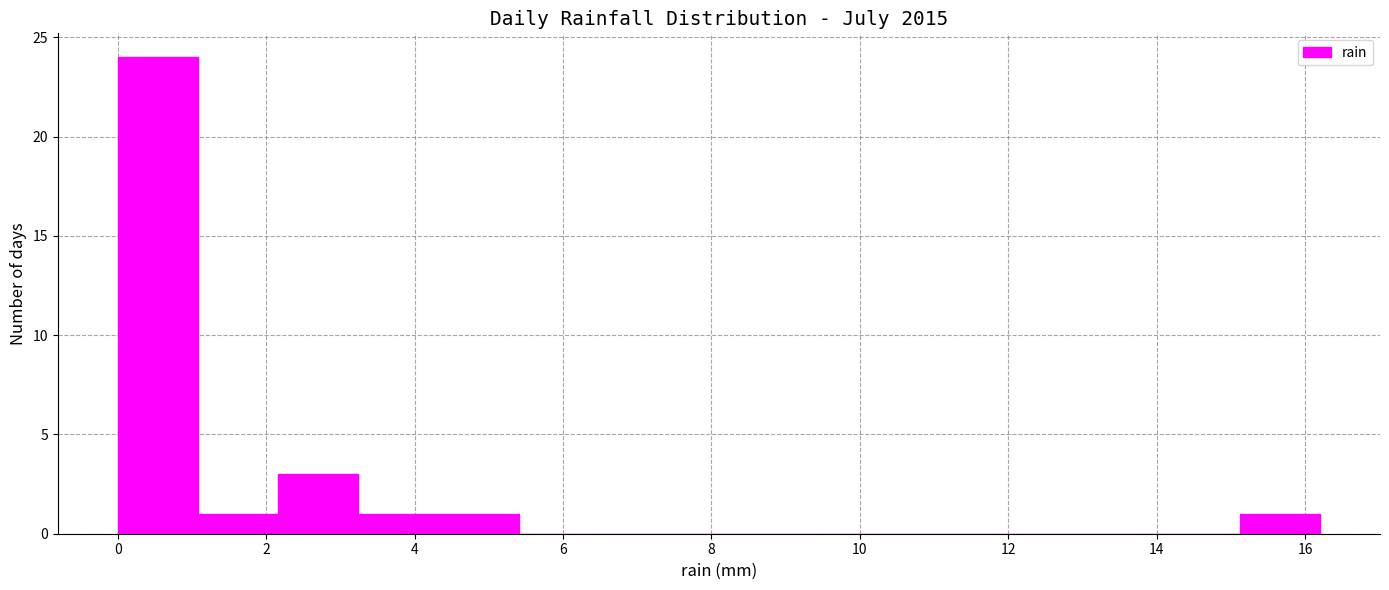

Over which range of the x-axis is the bar tallest?

0.00 to 1.08